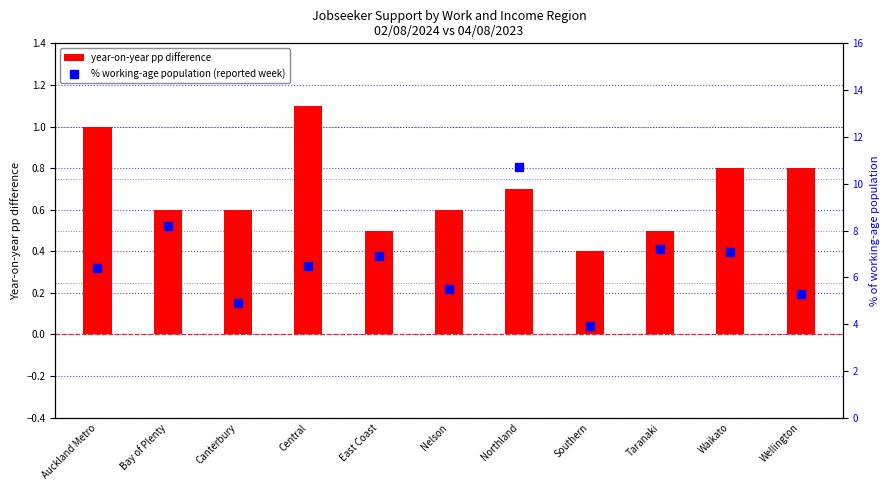

At how many categories does at least one series exceed 3?

11